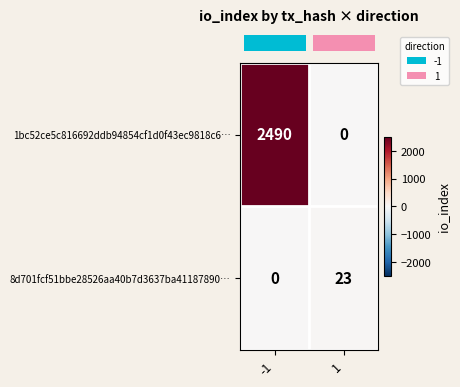

How many positive values does the 1bc52ce5c816692ddb94854cf1d0f43ec9818c6… series have?

1